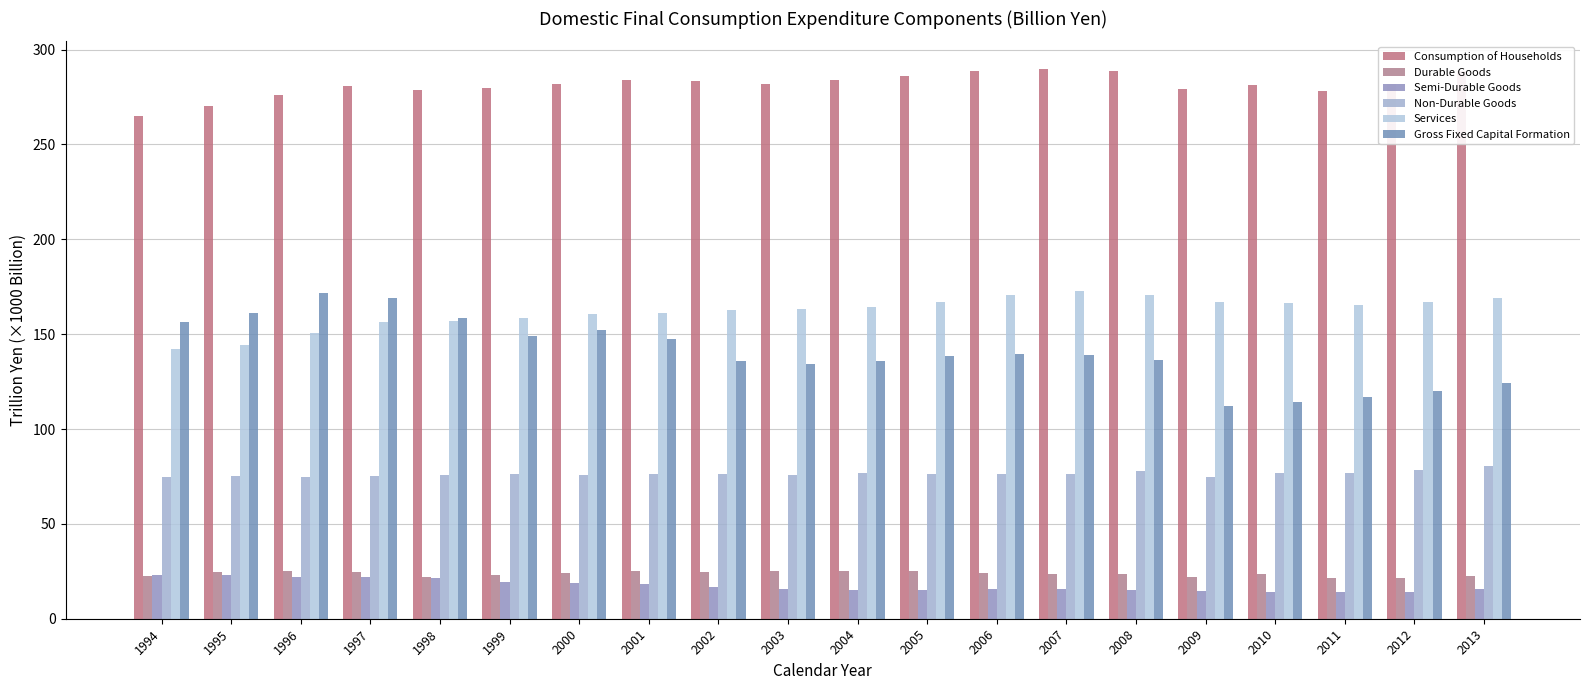

Which has a higher value, 2005 or 2009?

2005